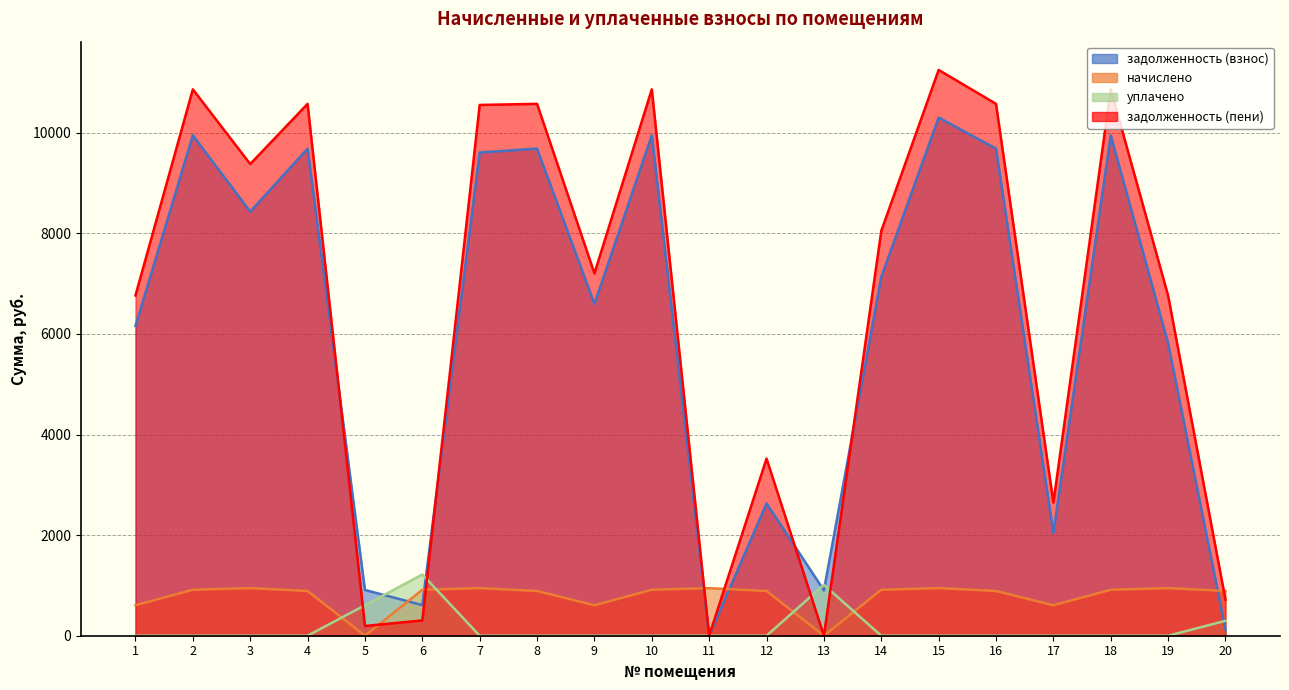

At which label does задолженность (пени) reach its minimum?

11